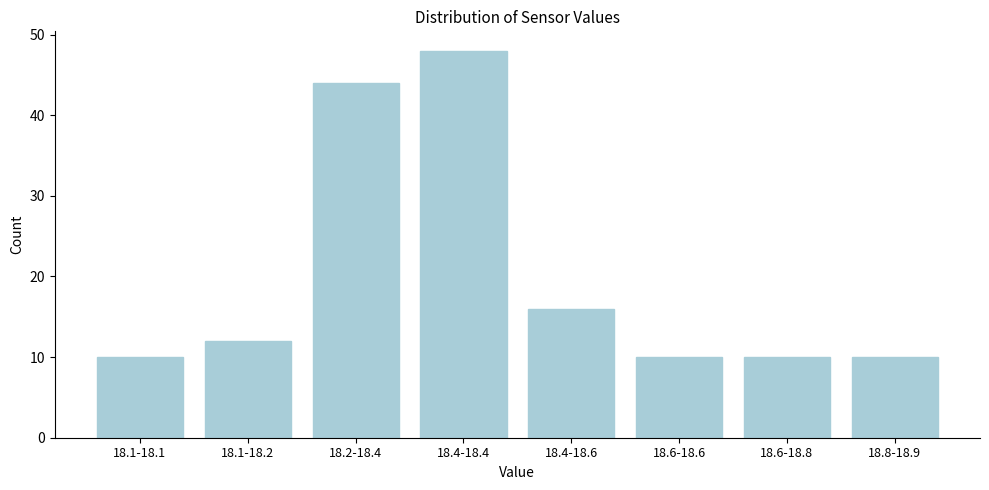

Reading left to right, transcribe all the data shown in this chart.

18.1-18.1=10	18.1-18.2=12	18.2-18.4=44	18.4-18.4=48	18.4-18.6=16	18.6-18.6=10	18.6-18.8=10	18.8-18.9=10